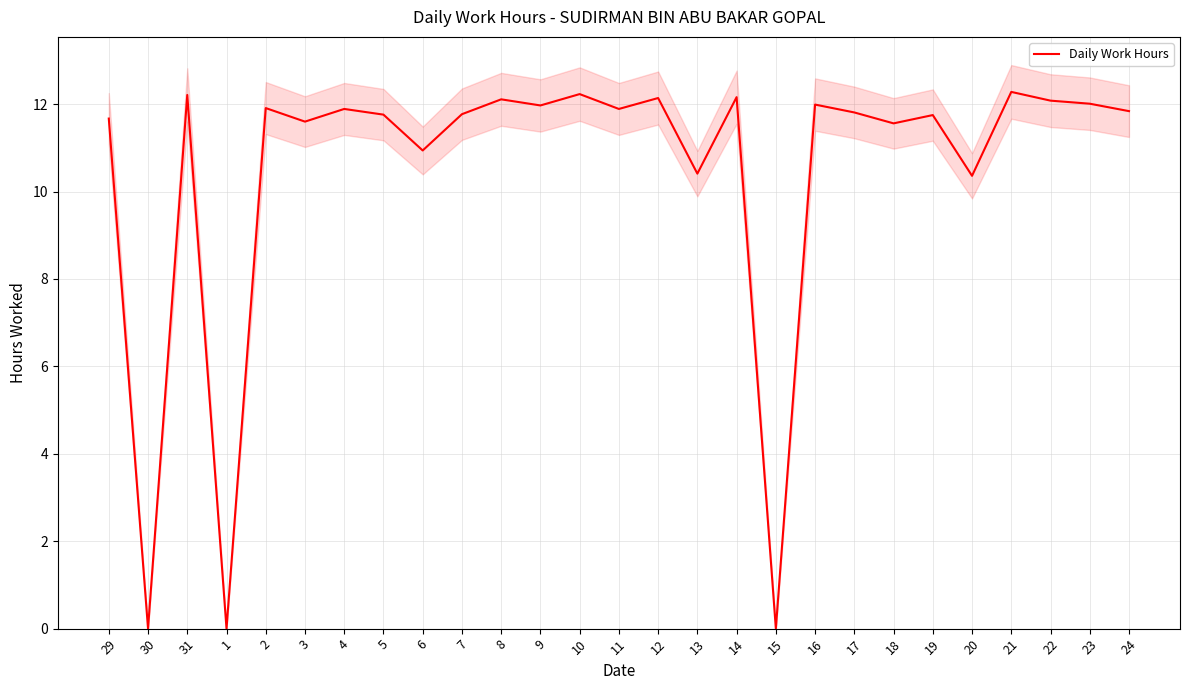

The value at 2 is 18.2. True or false?

False